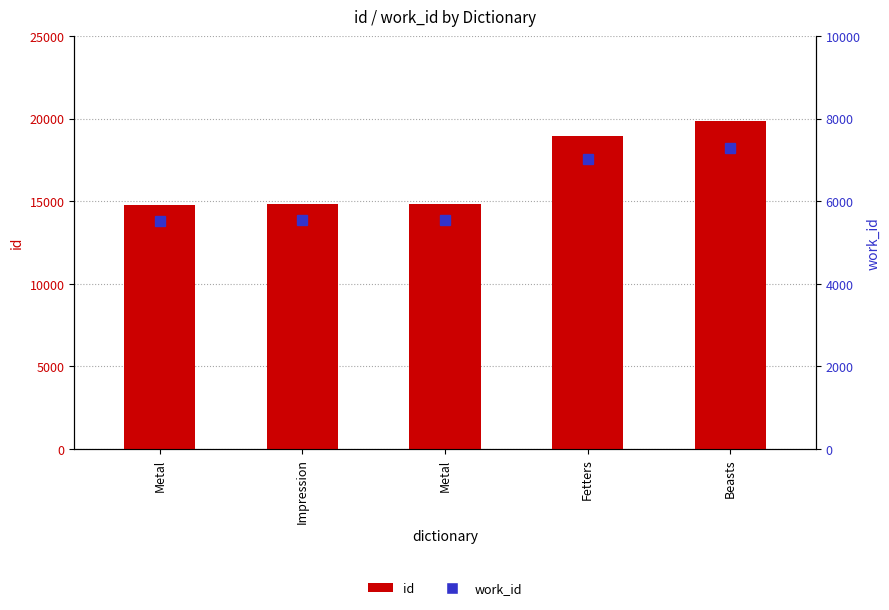

What is the total value across all series at Metal?

20266